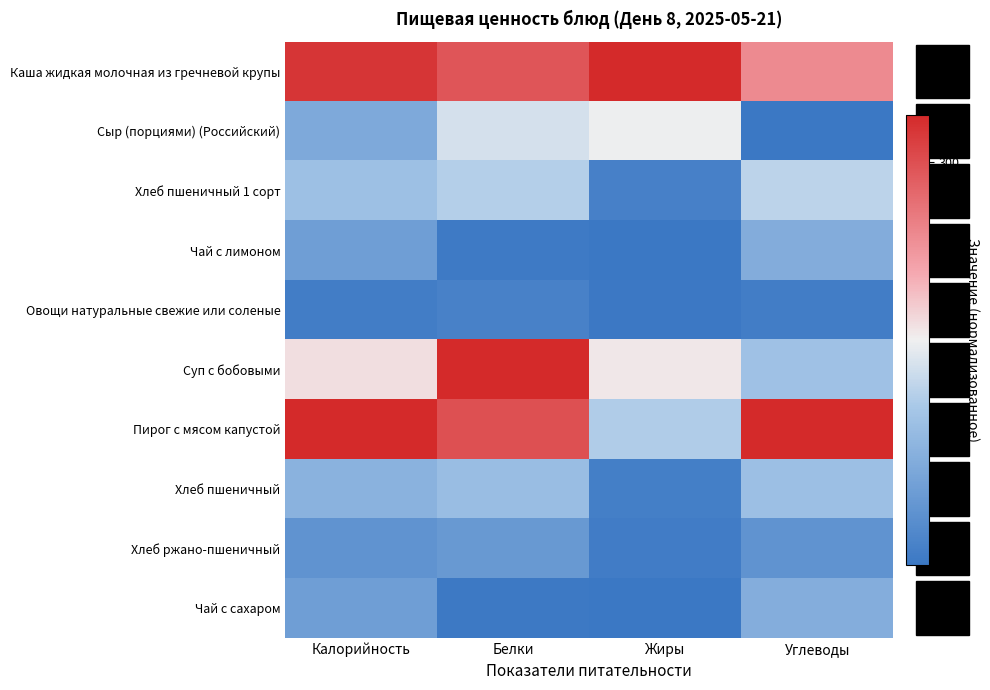

How many distinct data groups are displayed?

10